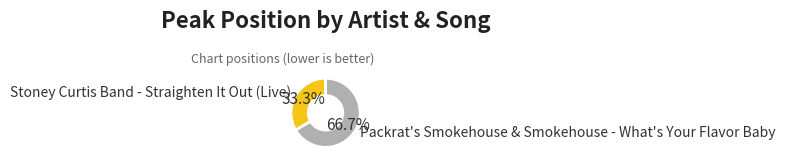

Which slice is the smallest?

Stoney Curtis Band - Straighten It Out (Live)